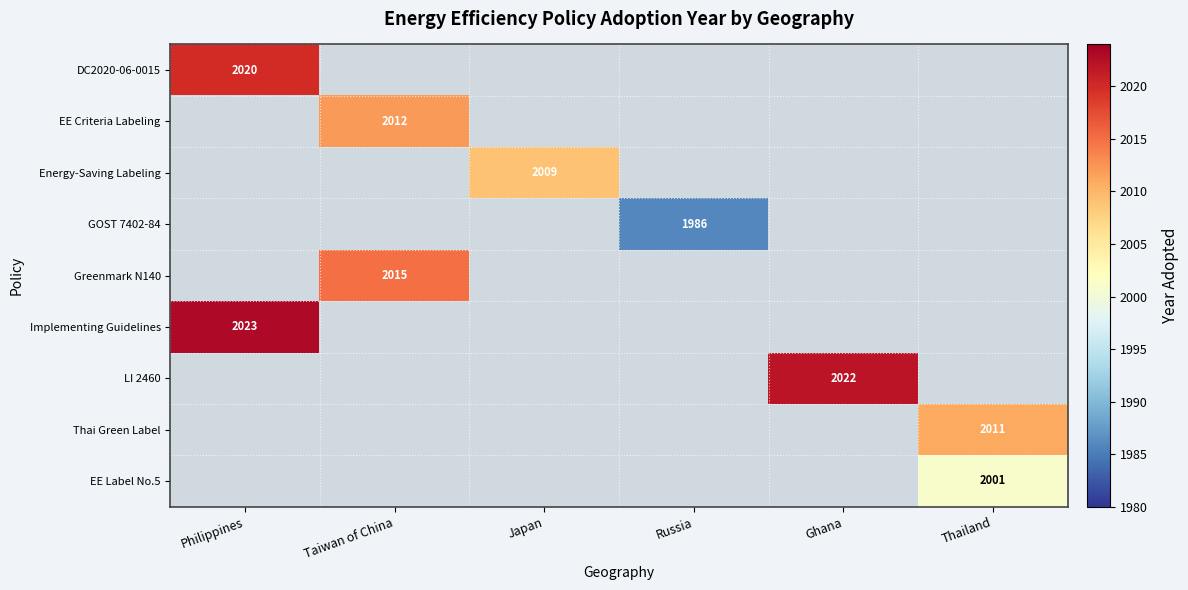

Rank the series at Taiwan of China from highest to lowest value.

Greenmark N140, EE Criteria Labeling, DC2020-06-0015, Energy-Saving Labeling, GOST 7402-84, Implementing Guidelines, LI 2460, Thai Green Label, EE Label No.5